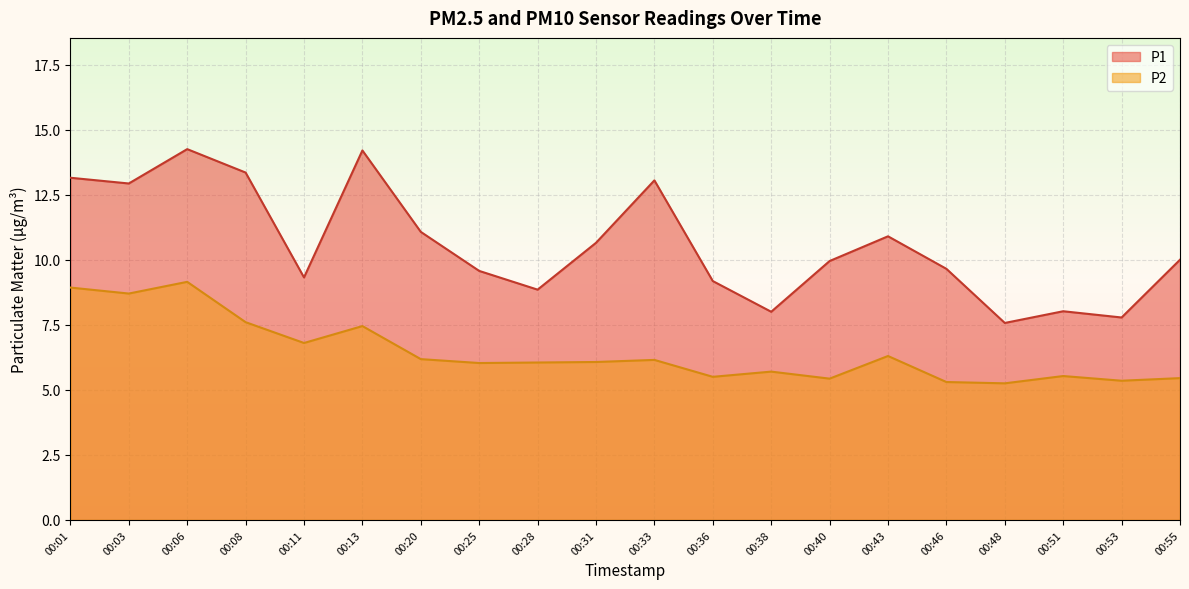

Between 00:06 and 00:25, which series saw the biggest shift?

P1